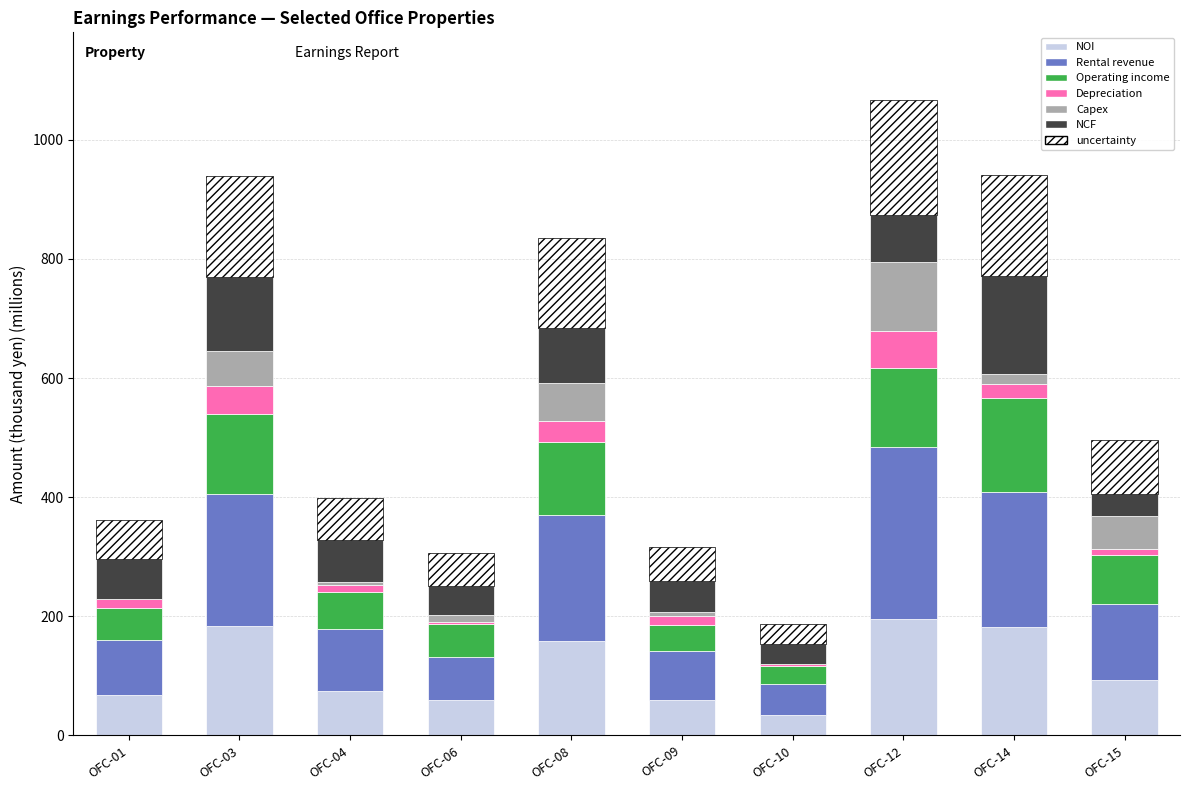

At which category is the sum across all series the highest?

OFC-12